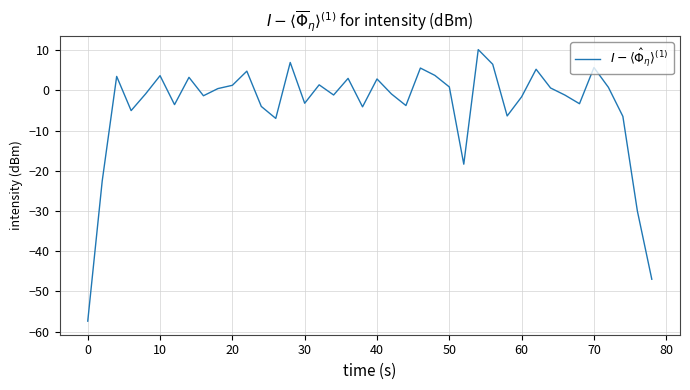

What is the greatest value displayed?

10.1